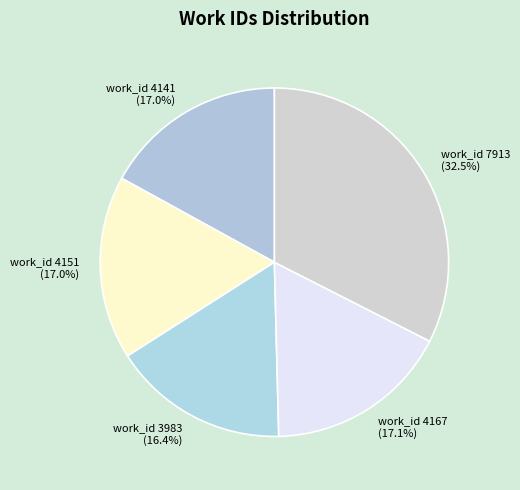

What is the total percentage of work_id 4141 and work_id 3983?

33.4%